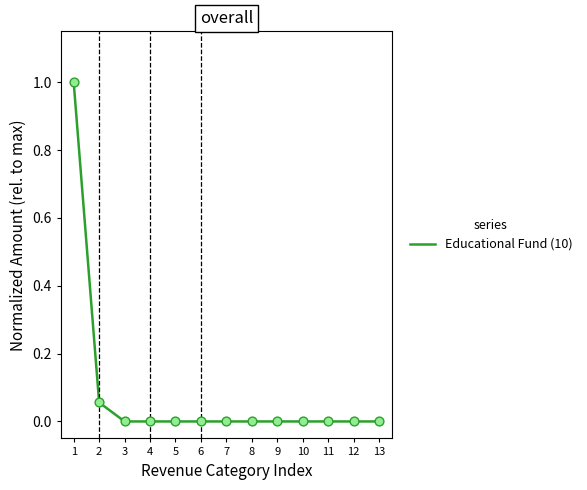

Between 2 and 3, which is larger?

2